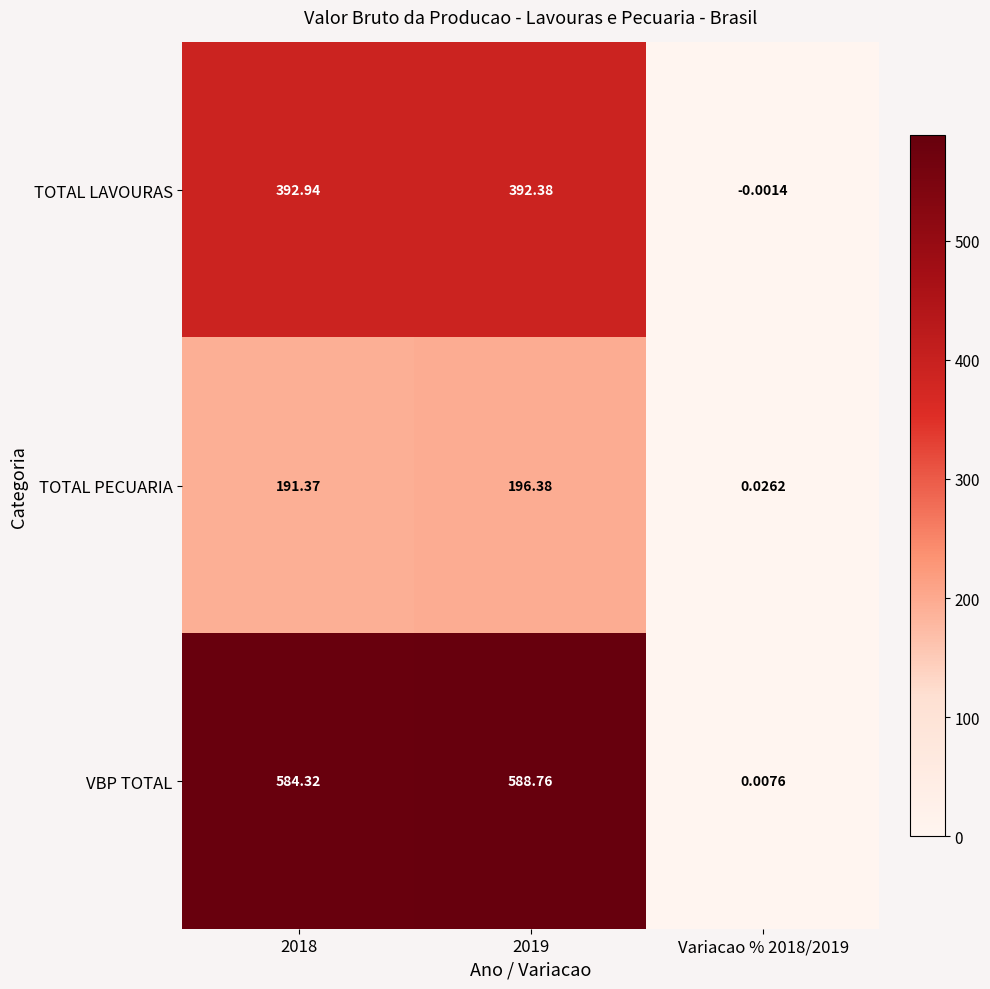

Is the value of TOTAL LAVOURAS at 2019 greater than the value of VBP TOTAL at Variacao % 2018/2019?

Yes